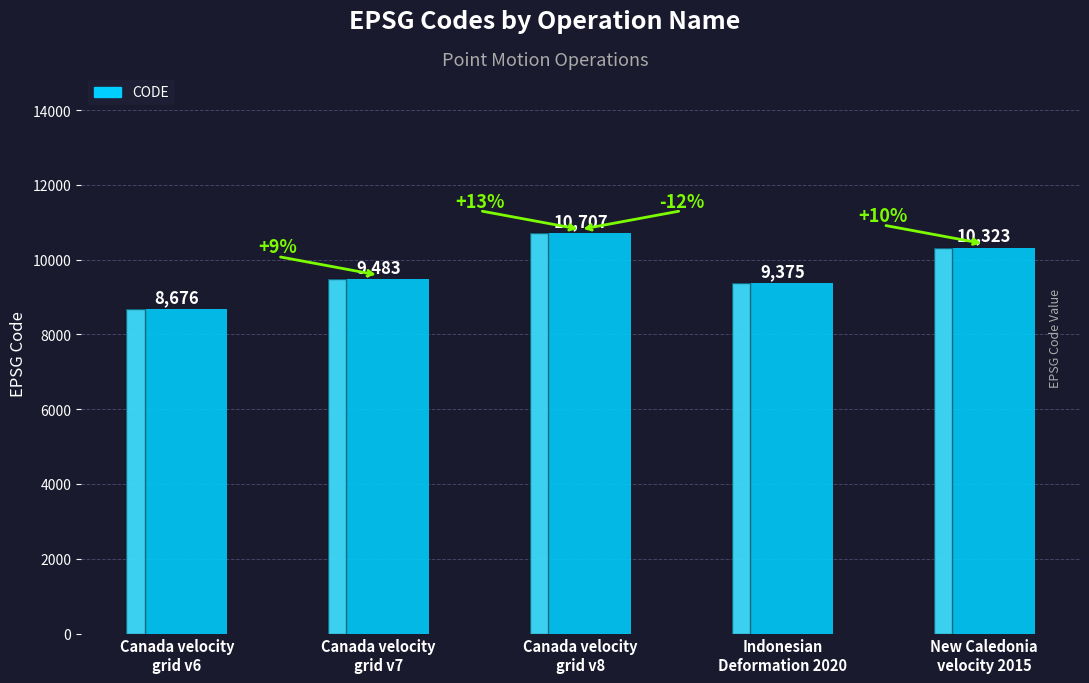

Which has a higher value, Canada velocity
grid v8 or Indonesian
Deformation 2020?

Canada velocity
grid v8